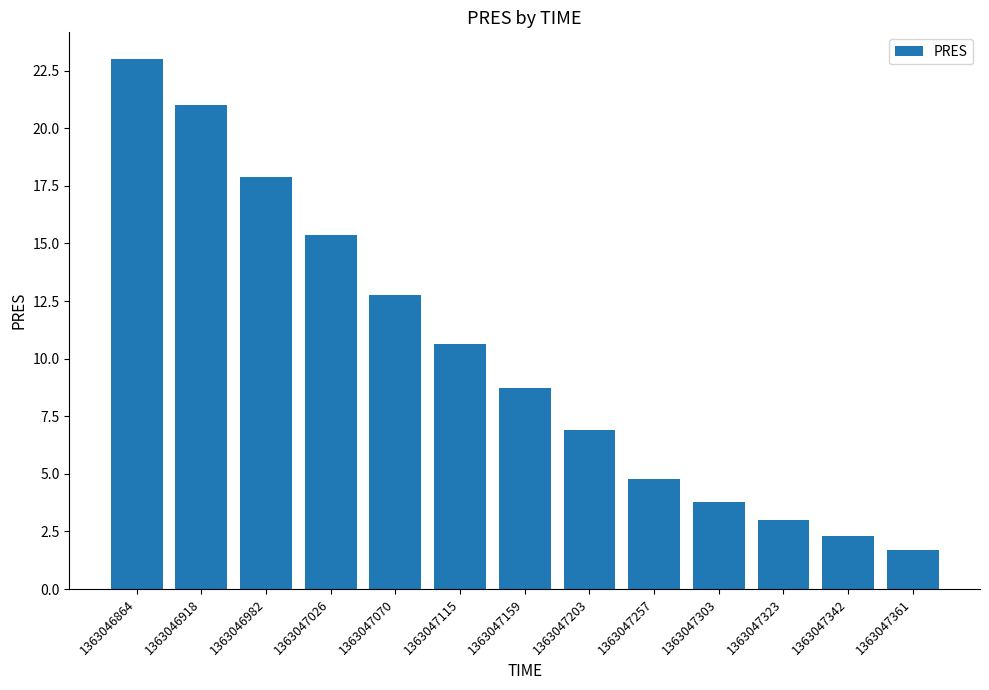

What is the difference between the maximum and second lowest values?

20.7